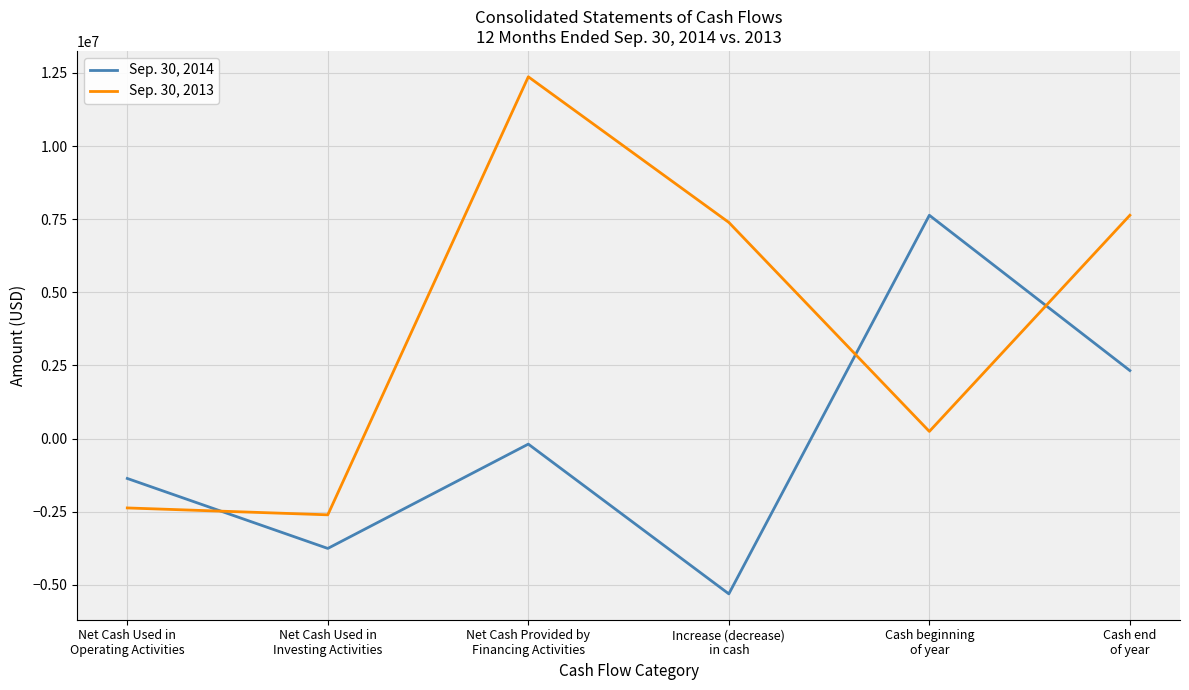

Is the value of Sep. 30, 2014 at Increase (decrease)
in cash greater than the value of Sep. 30, 2013 at Cash beginning
of year?

No